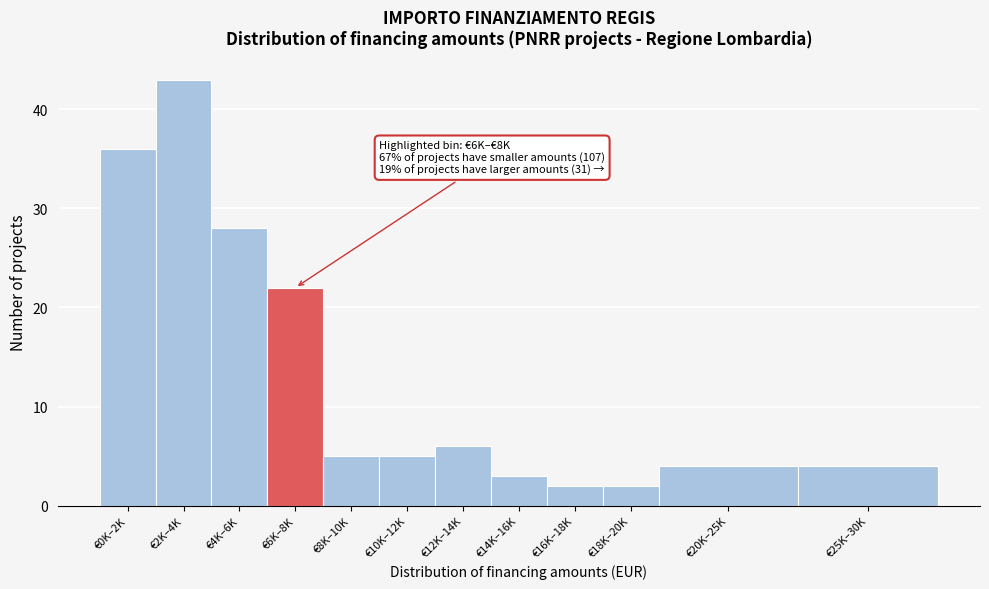

Reading right to left, transcribe all the data shown in this chart.

€25K–30K=4	€20K–25K=4	€18K–20K=2	€16K–18K=2	€14K–16K=3	€12K–14K=6	€10K–12K=5	€8K–10K=5	€6K–8K=22	€4K–6K=28	€2K–4K=43	€0K–2K=36